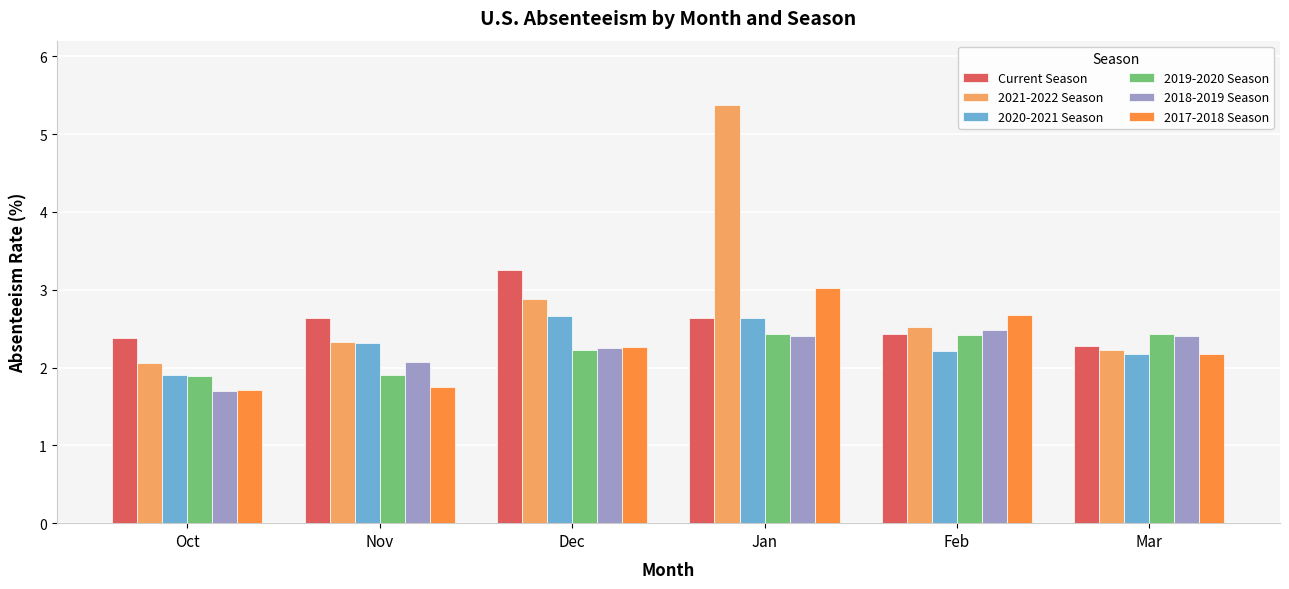

At which category is the sum across all series the highest?

Jan